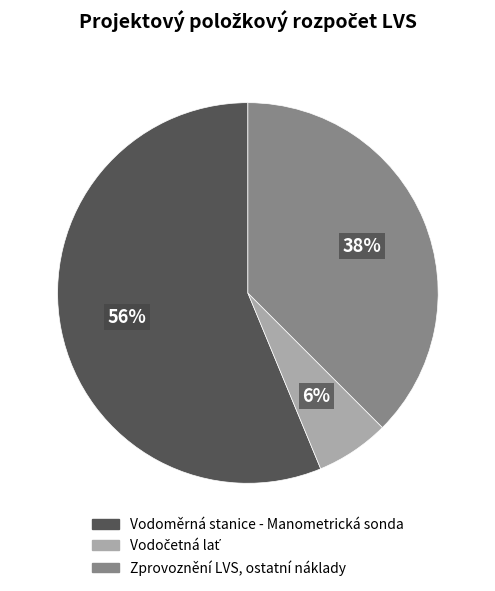

To the nearest percent, what percentage of the pie is Vodoměrná stanice - Manometrická sonda?

56%